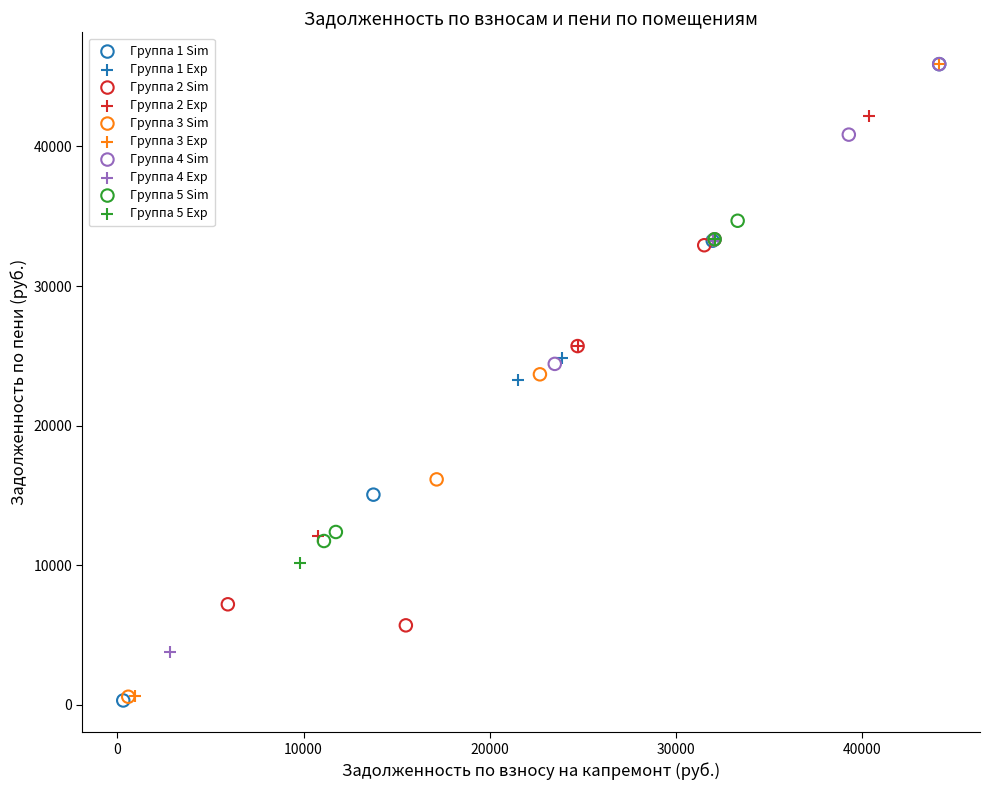

What are all the series names shown in the legend?

Группа 1 Sim, Группа 1 Exp, Группа 2 Sim, Группа 2 Exp, Группа 3 Sim, Группа 3 Exp, Группа 4 Sim, Группа 4 Exp, Группа 5 Sim, Группа 5 Exp